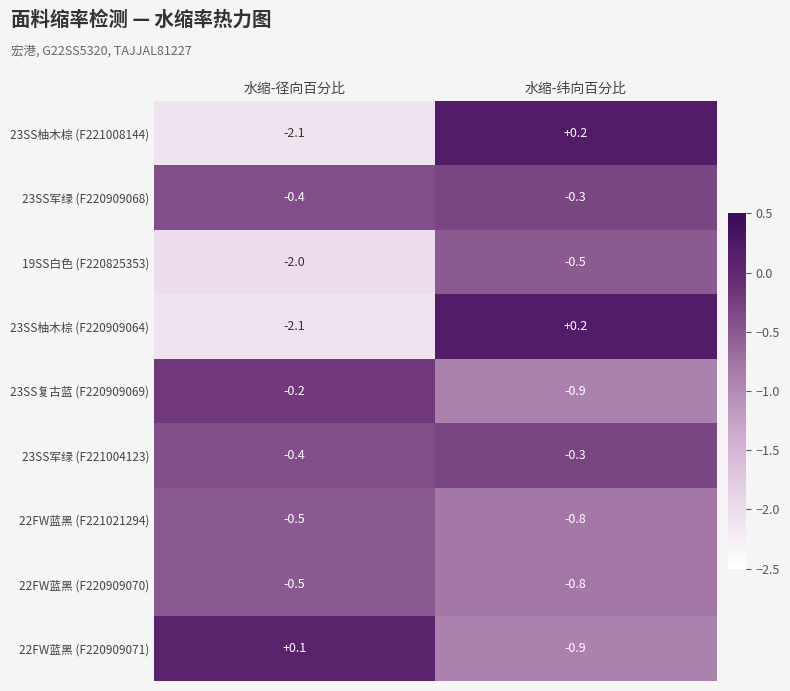

What is the average value of the 23SS军绿 (F221004123) series?

-0.3